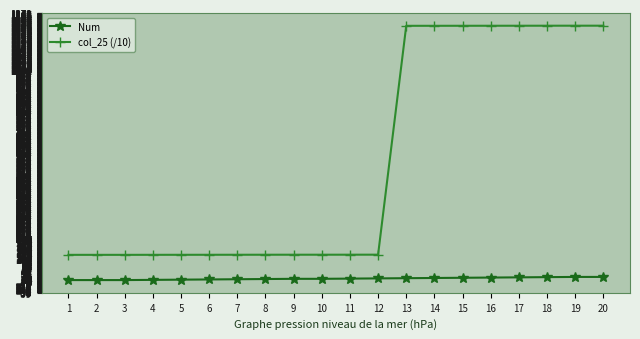

Does the chart have visible grid lines?

Yes